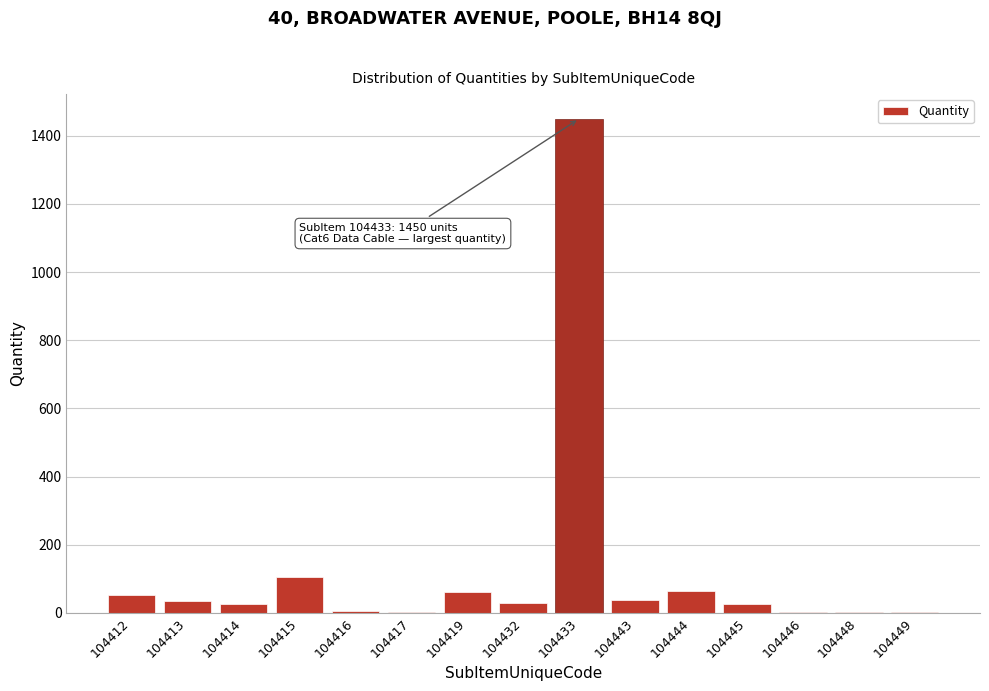

What is the sum of all values?

1896